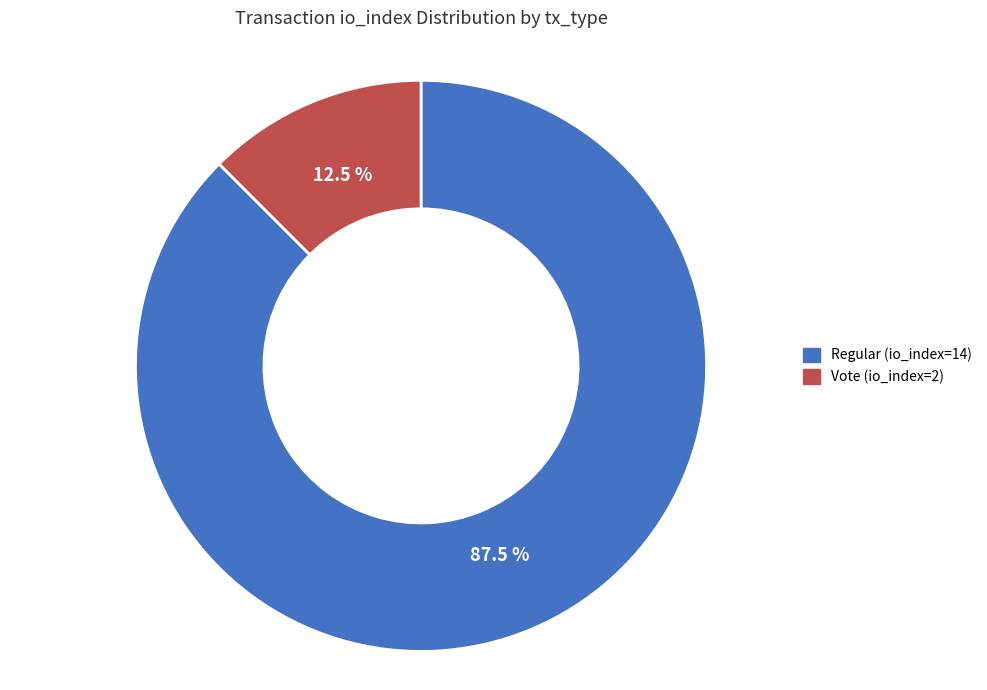

To the nearest percent, what is the difference between the Vote (io_index=2) and Regular (io_index=14) slice percentages?

75%